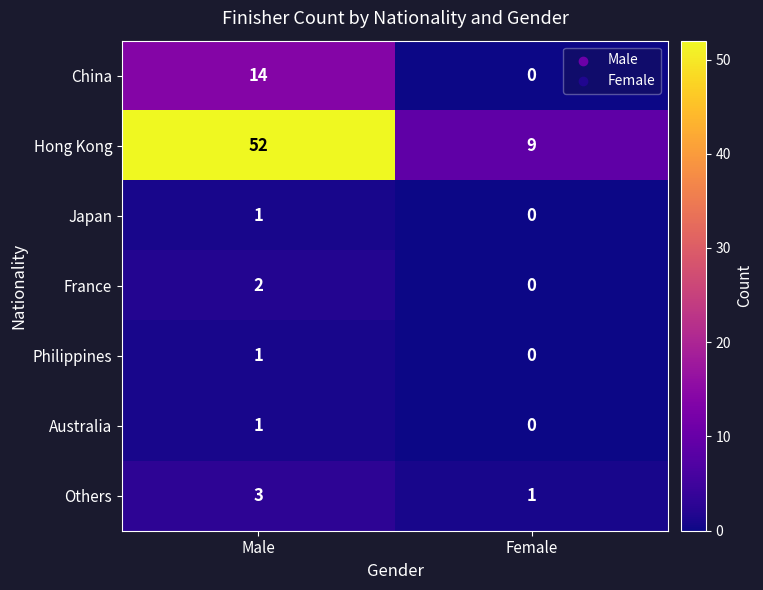

Reading left to right, transcribe all the data shown in this chart.

China: 14	0
Hong Kong: 52	9
Japan: 1	0
France: 2	0
Philippines: 1	0
Australia: 1	0
Others: 3	1